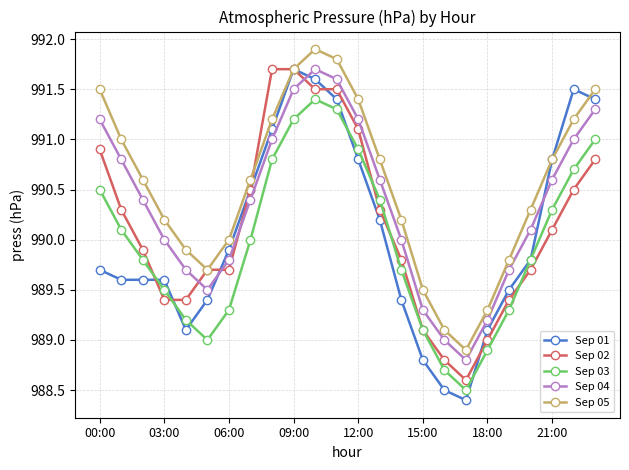

How many categories are shown in the chart?

24